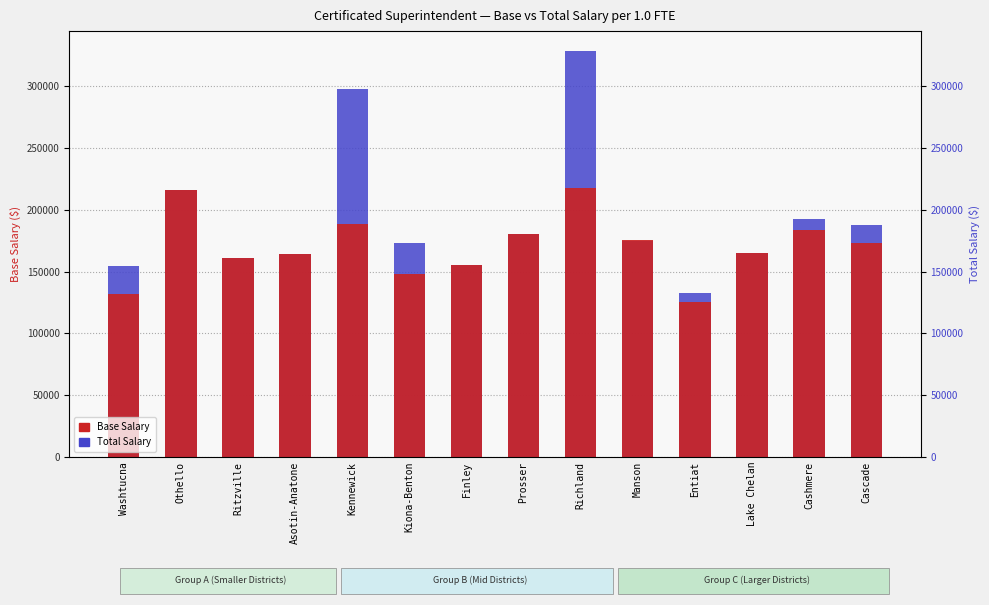

What is the difference between the Base Salary values at Lake Chelan and Washtucna?

33435